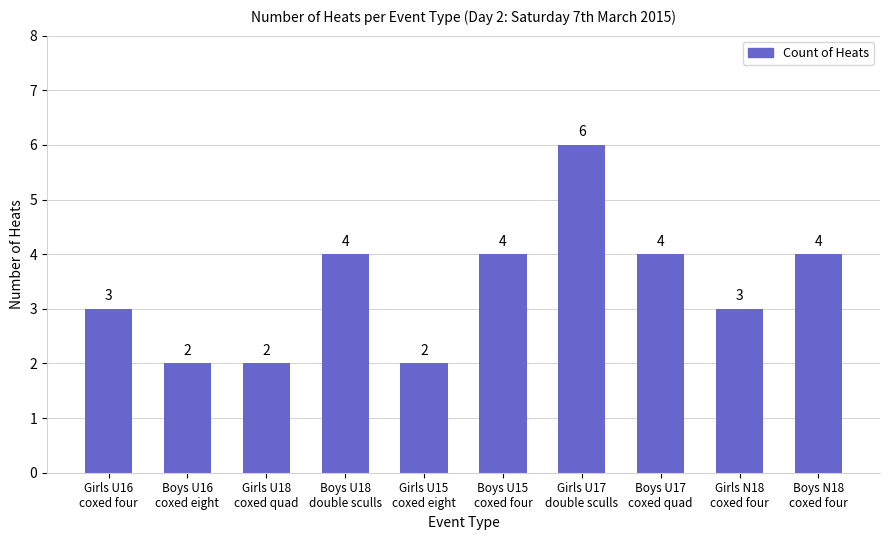

What is the ratio of the value at Boys U15
coxed four to the value at Girls U16
coxed four?

1.3